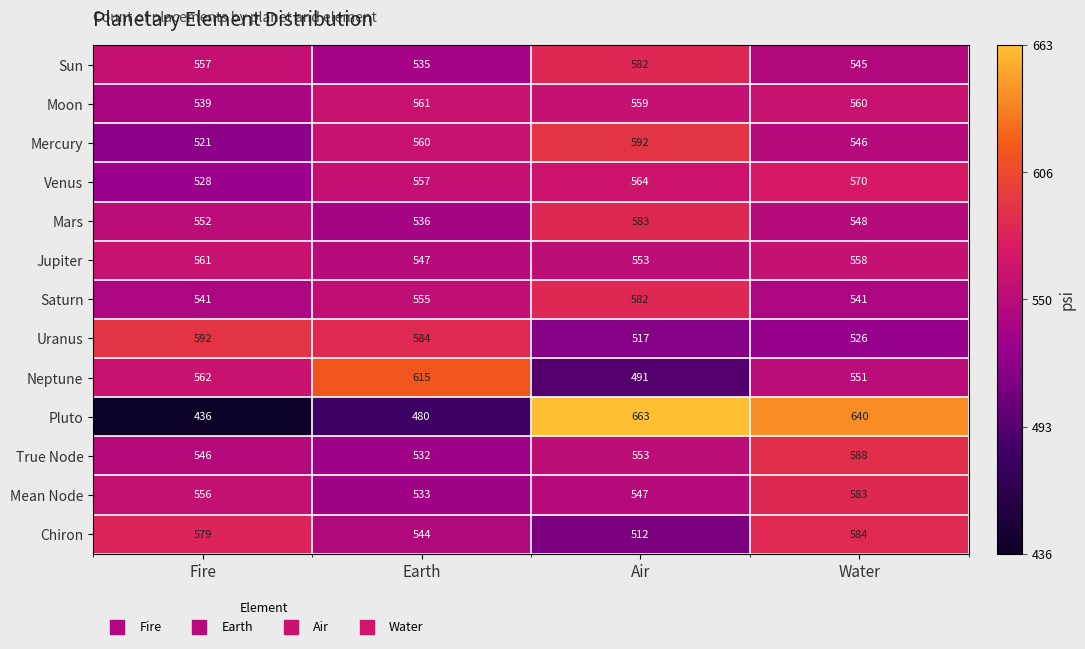

The Mean Node series shows 547 at Air. True or false?

True